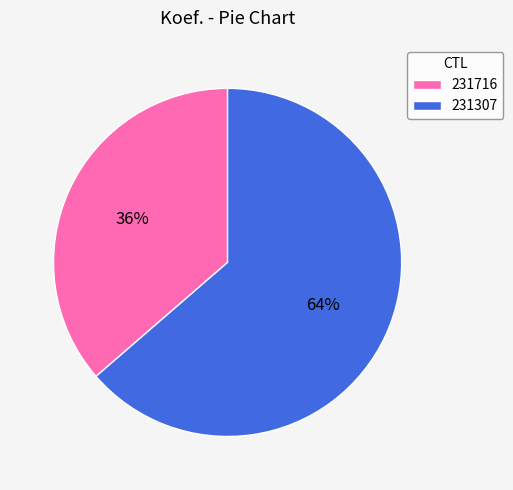

How many segments does this pie chart have?

2